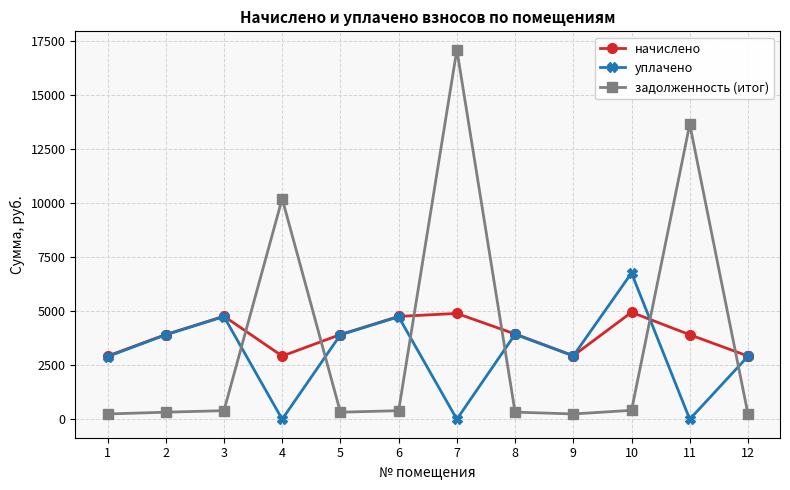

Is this an area chart (filled region under the line)?

No